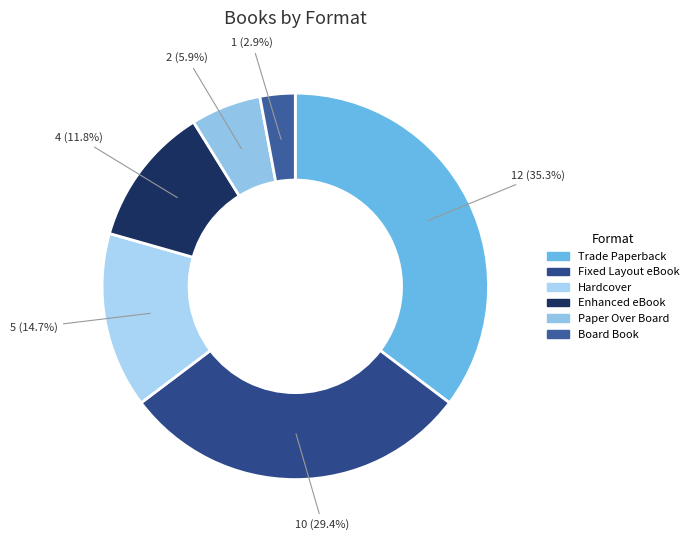

What is the change in value from Trade Paperback to Fixed Layout eBook?

-2